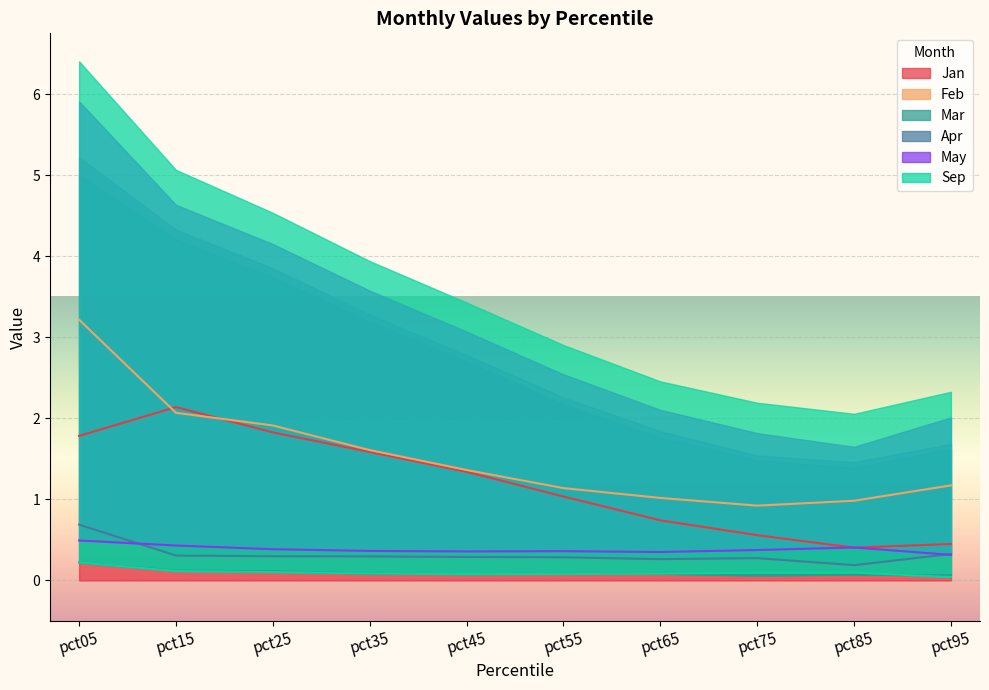

What is the difference between the maximum and second lowest values in the Feb series?

2.2